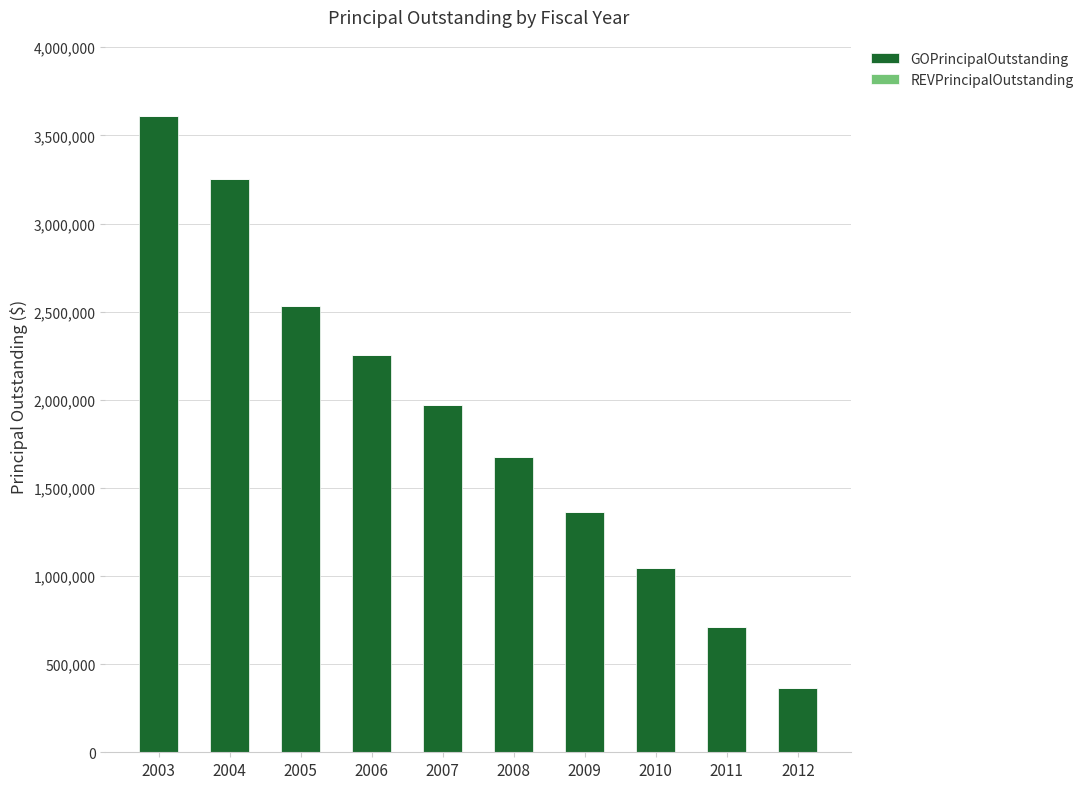

What is the maximum value shown in the chart?

3610000